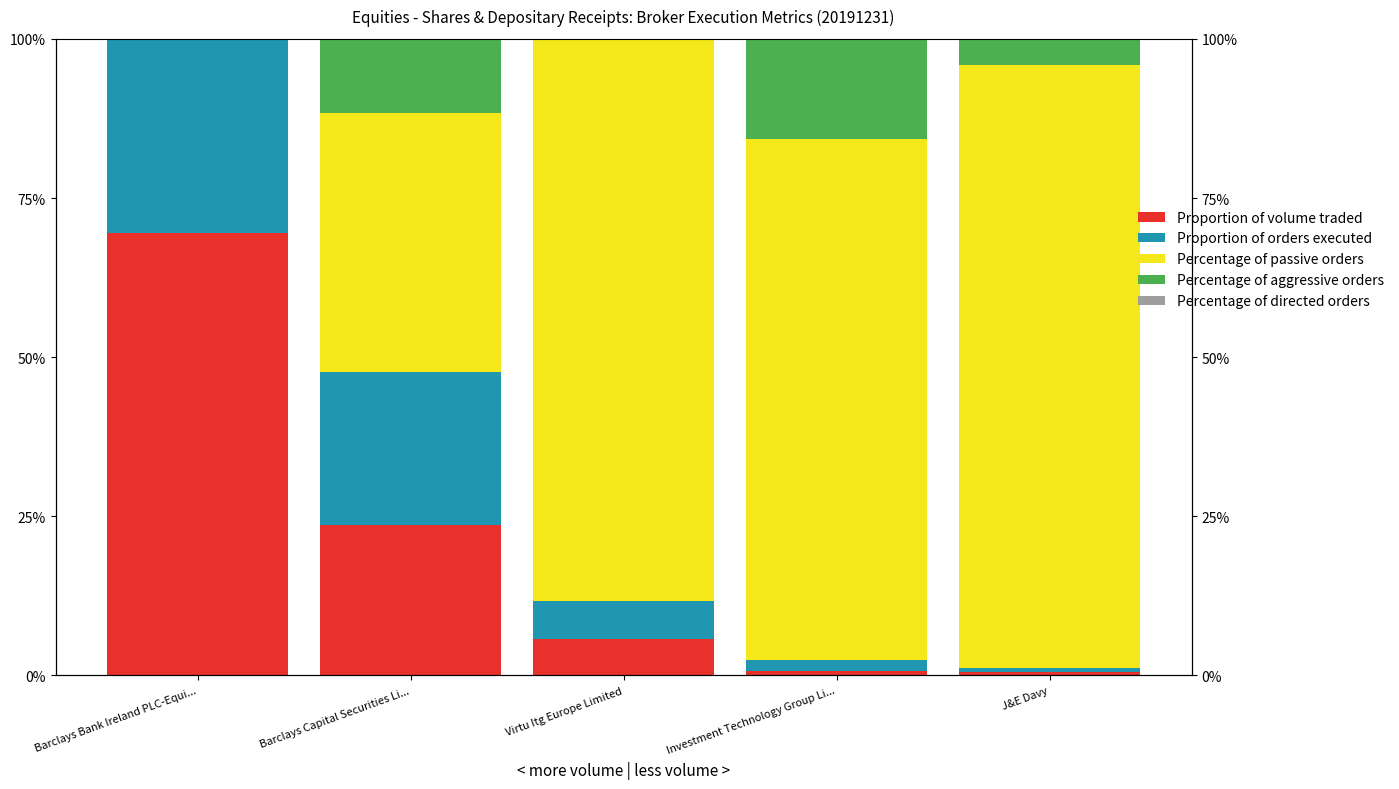

At which category is the sum across all series the highest?

Barclays Bank Ireland PLC-Equi...